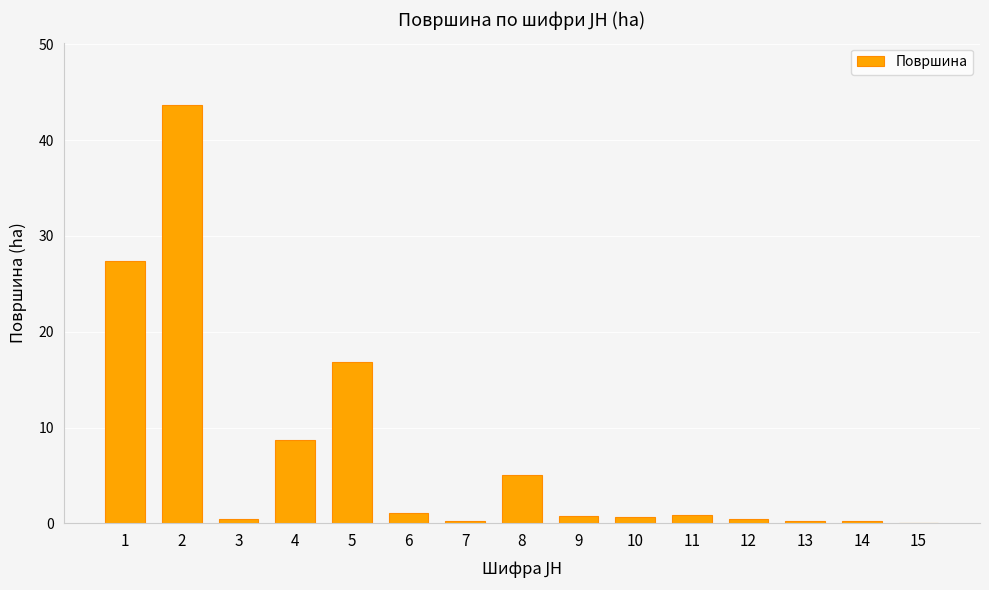

What is the greatest value displayed?

43.6